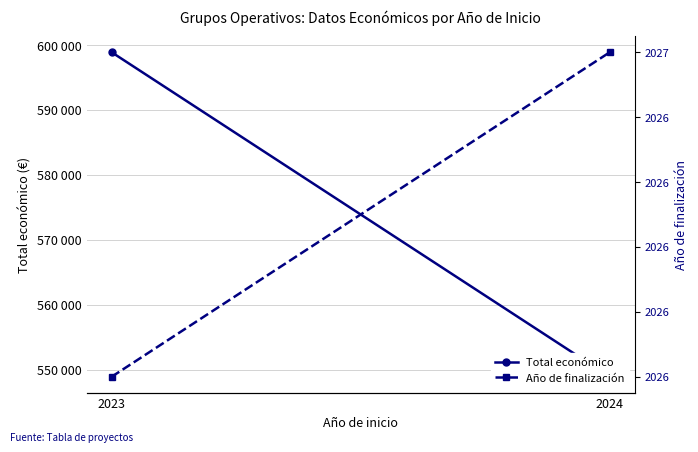

Is it true that Año de finalización equals 2026 at 2023?

True